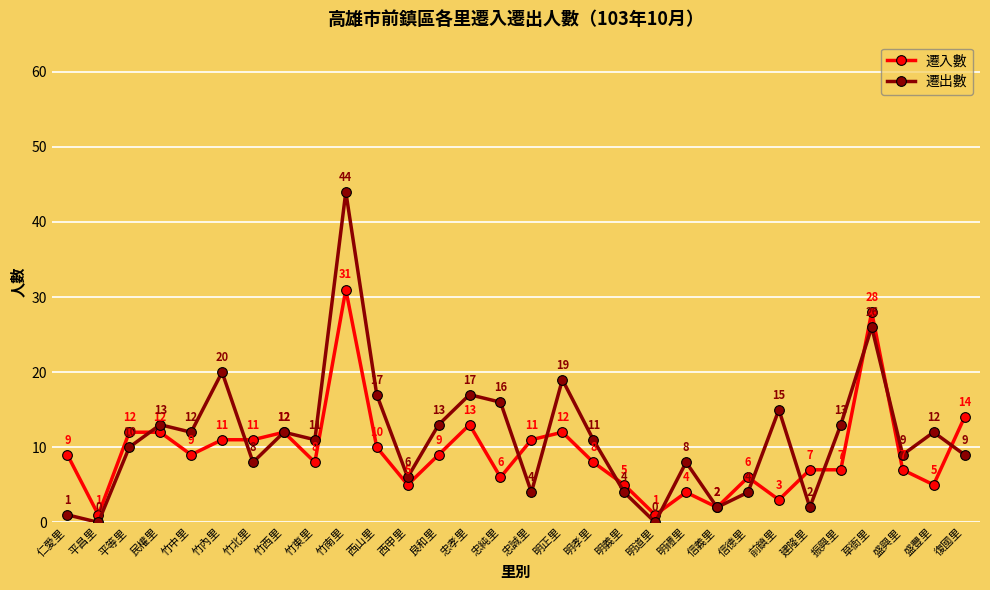

Which series changed the most between 平昌里 and 忠純里?

遷出數